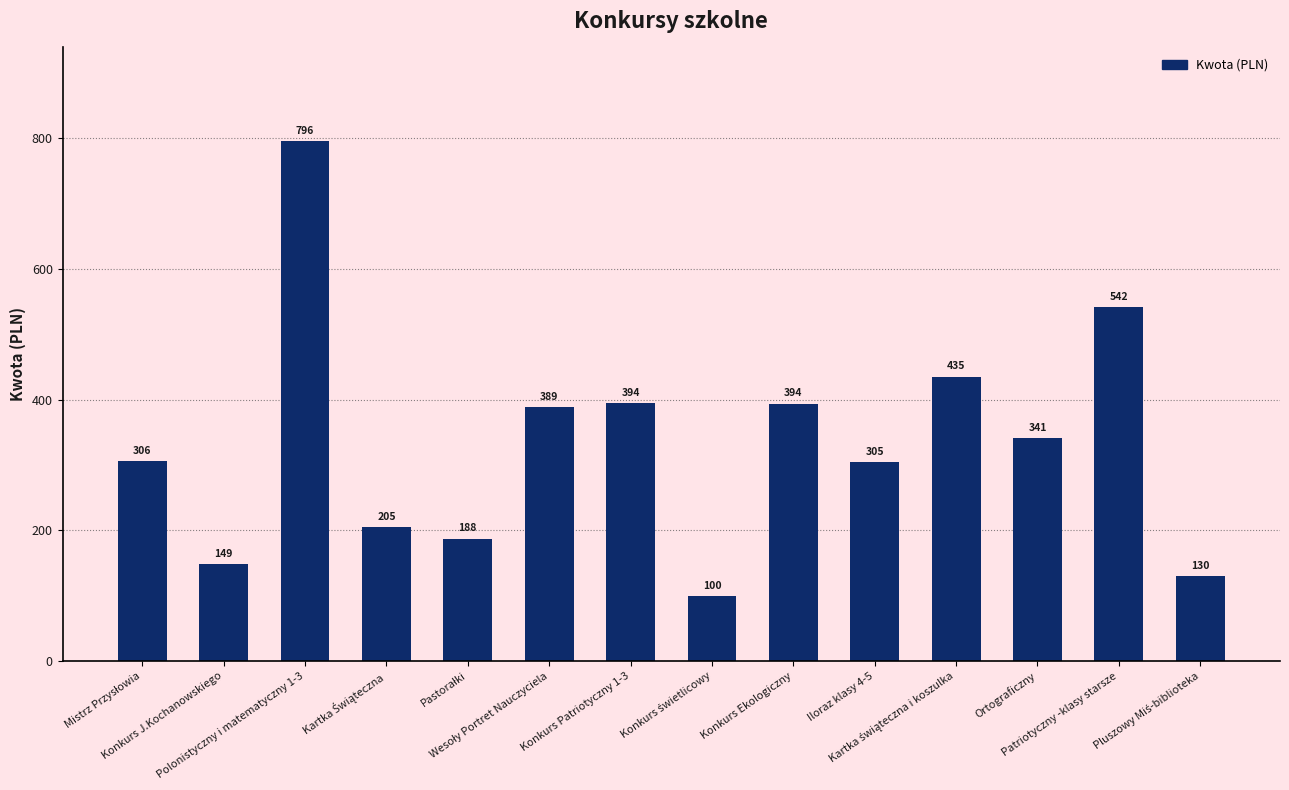

What is the smallest value displayed?

100.0